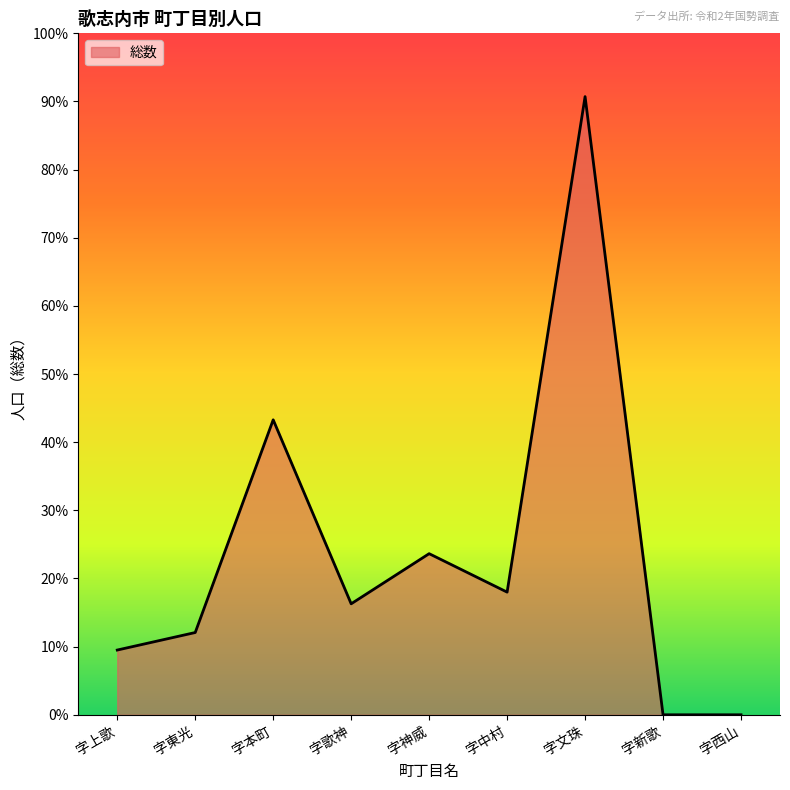

Rank the categories by value from lowest to highest.

字新歌, 字西山, 字上歌, 字東光, 字歌神, 字中村, 字神威, 字本町, 字文珠